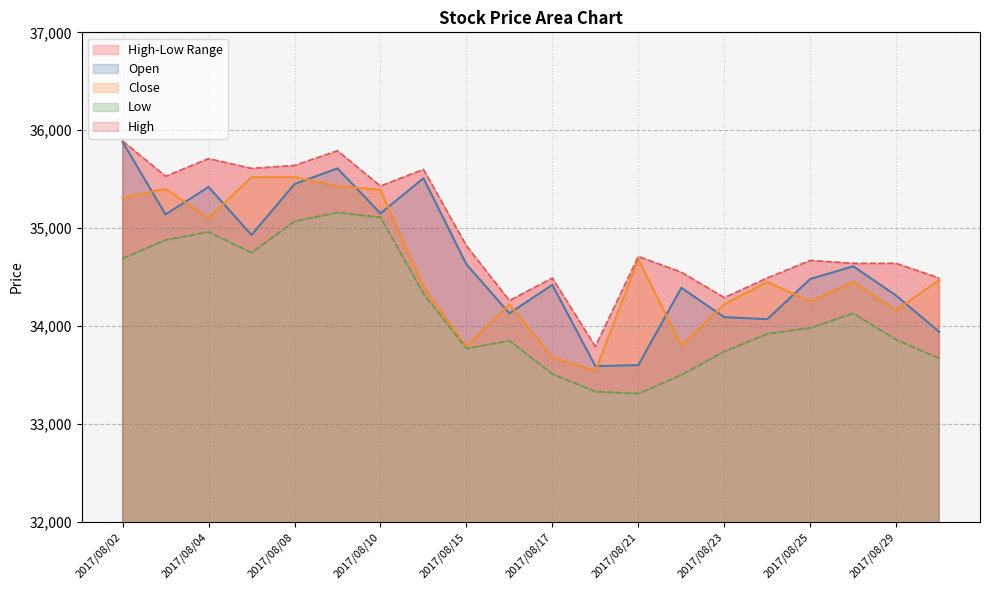

How many lines are shown in the chart?

4